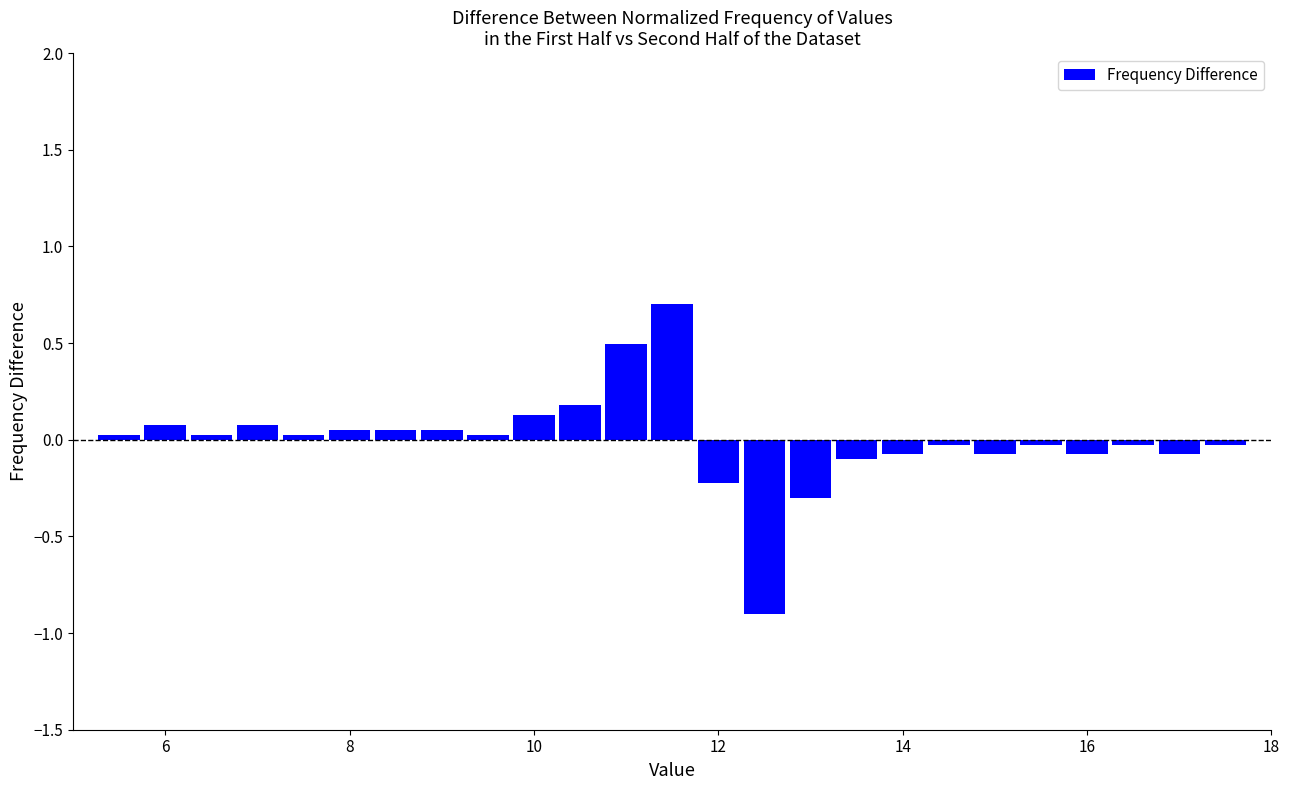

Around what value on the x-axis is the tallest bar? Give the approximate position of its centre, as read against the axis.

11.6